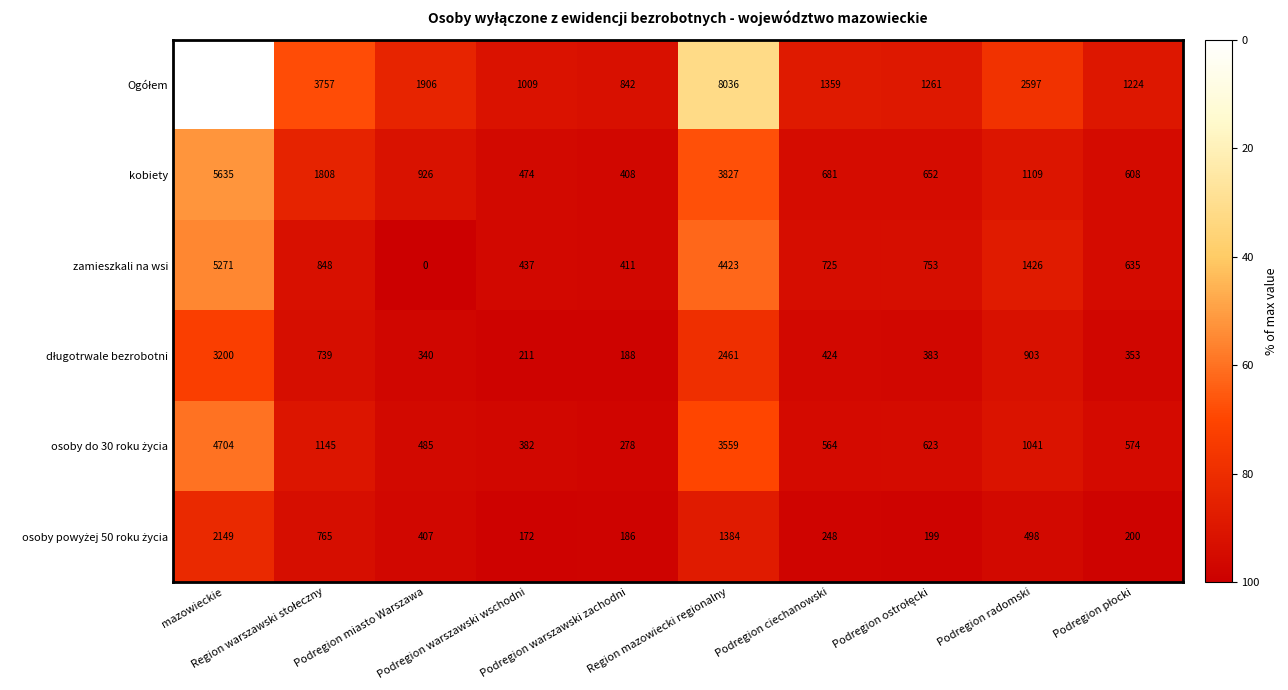

What is the greatest value displayed?

11793